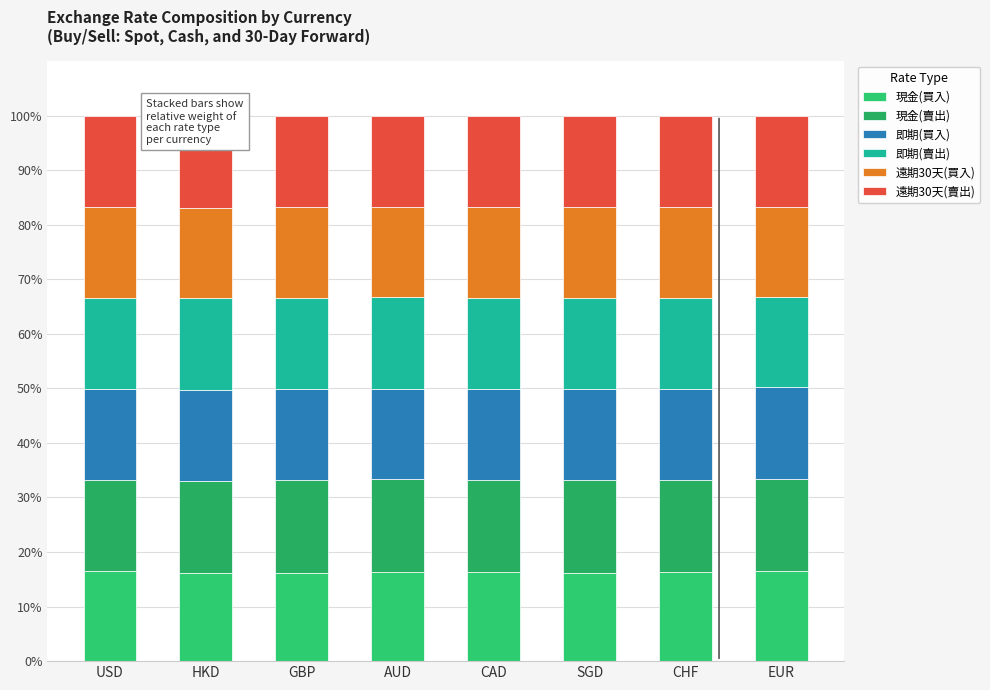

What is the label of the 4th bar from the left?

AUD